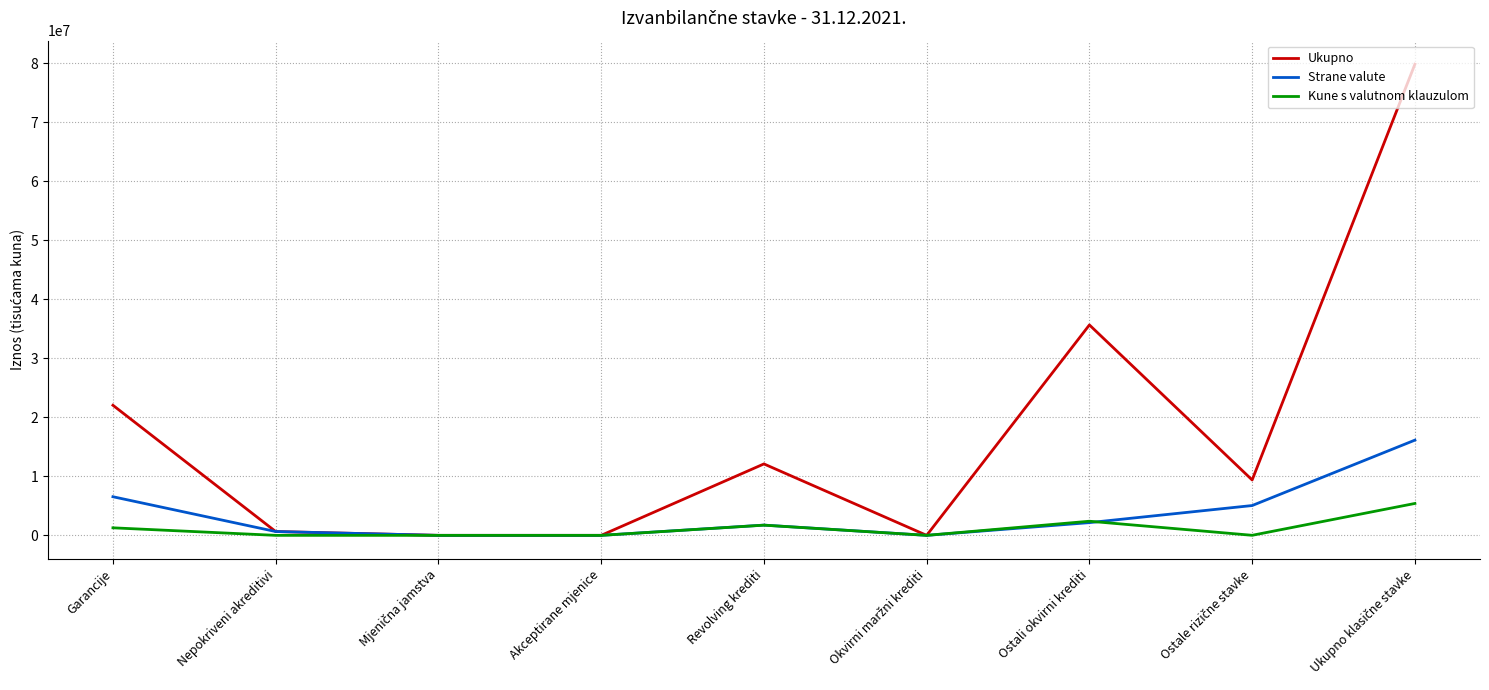

Which series ends up on top after the final intersection of Strane valute and Kune s valutnom klauzulom?

Strane valute